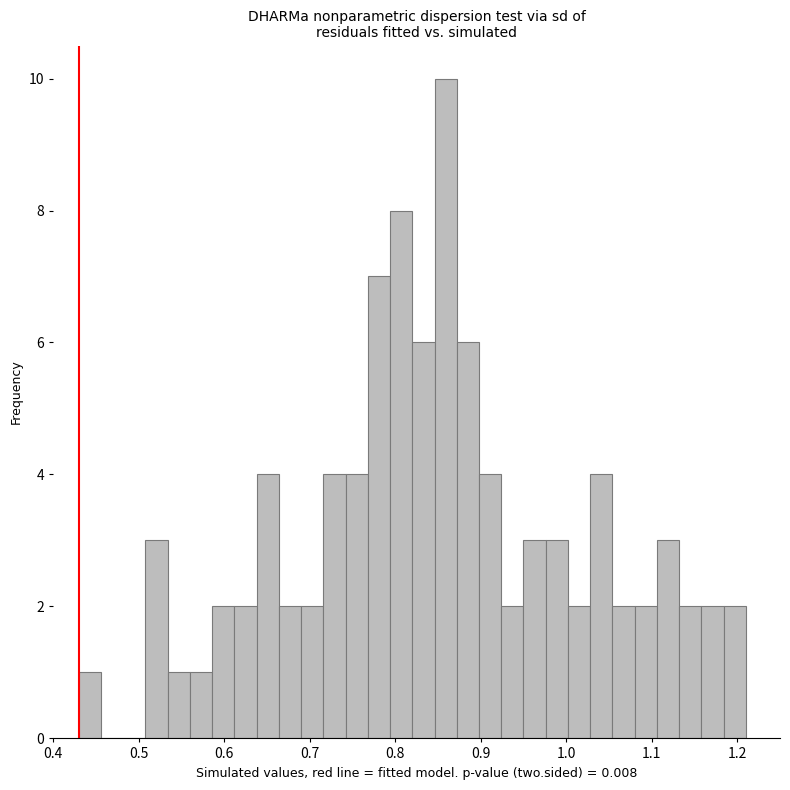

Read against the x-axis, roughly where is the centre of the tallest bar?

0.86